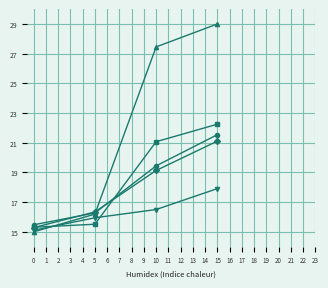

What is the total value across all series at 0?

76.2